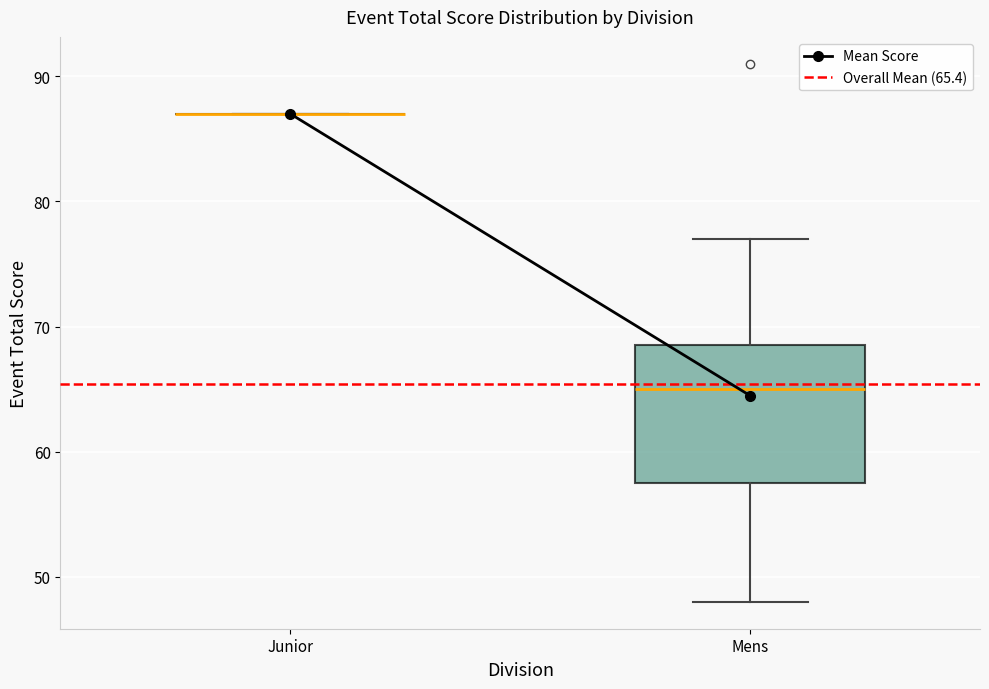

Which box is the tallest, from its lower edge to its upper edge?

Mens